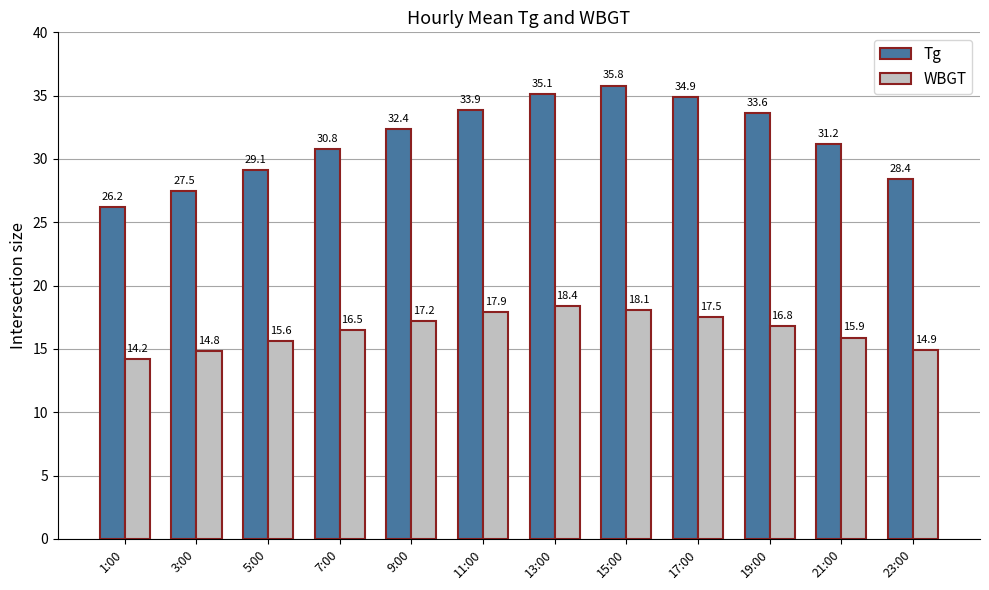

Rank the series by their average value, from highest to lowest.

Tg, WBGT